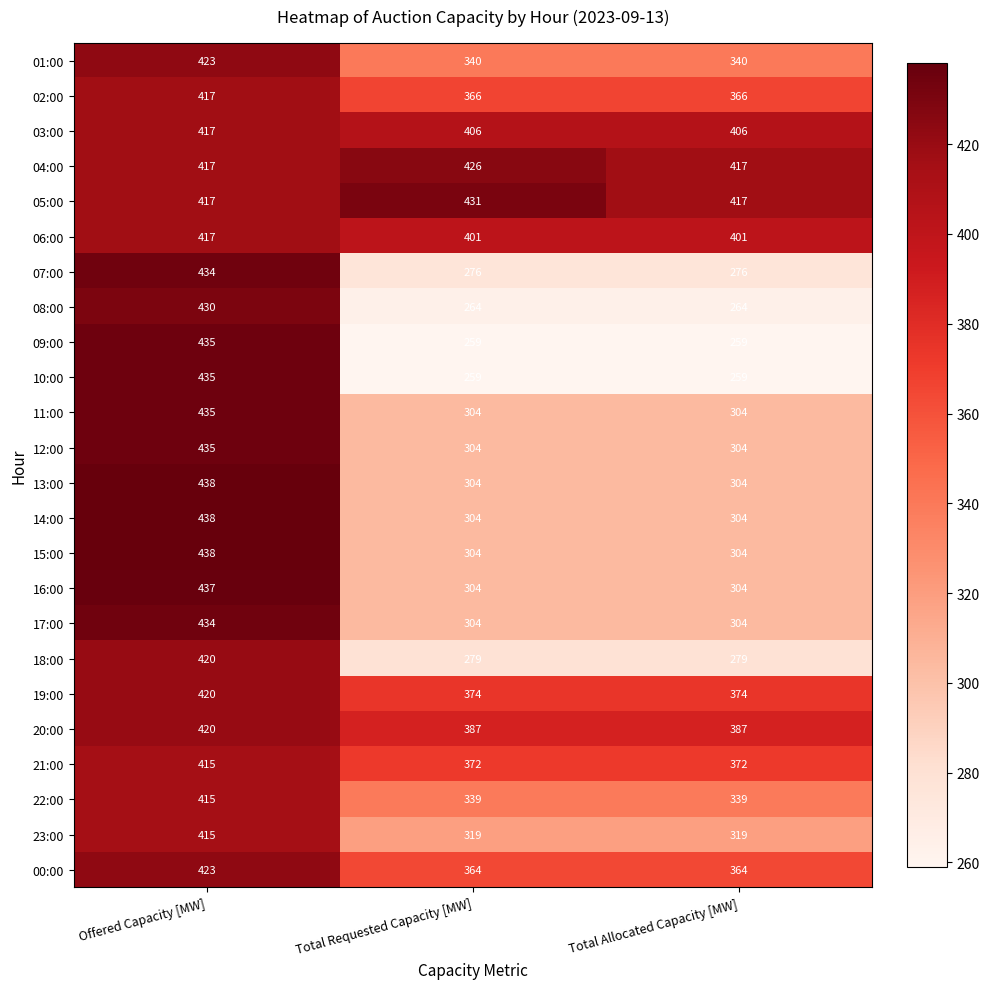

The value of 14:00 at Total Allocated Capacity [MW] is 304. True or false?

True